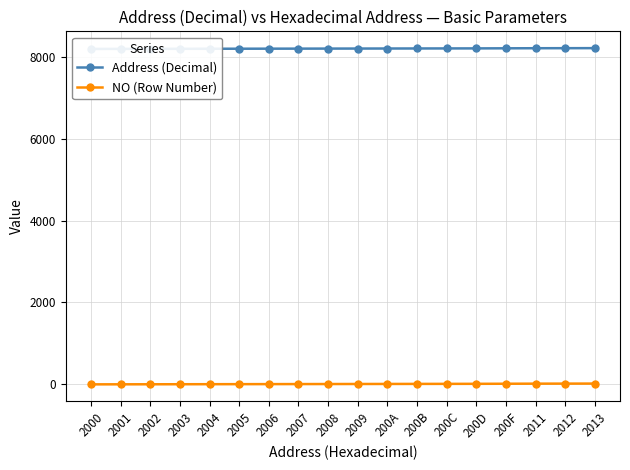

True or false: NO (Row Number) and Address (Decimal) intersect in this chart.

False